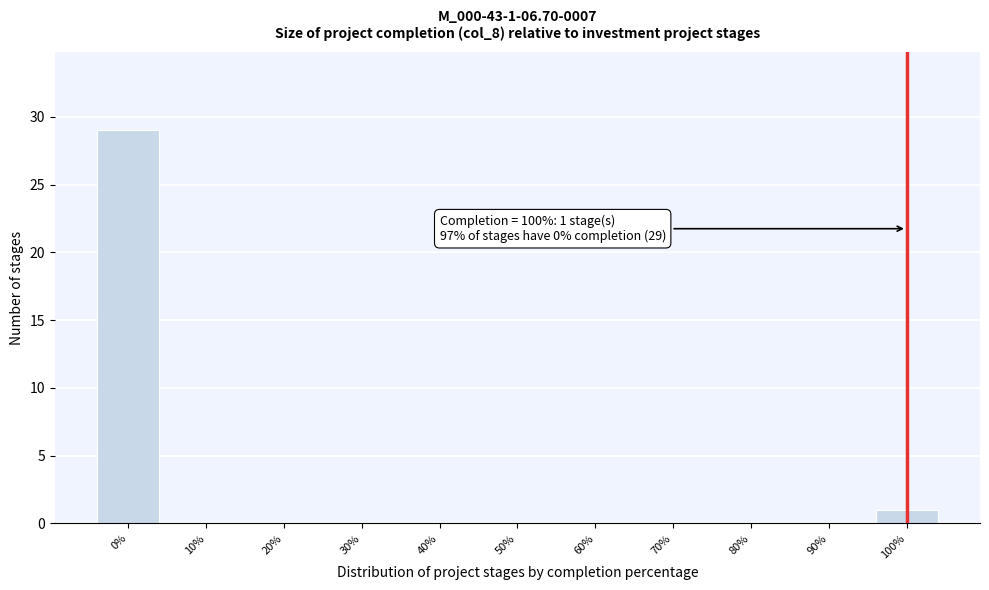

Reading right to left, list all the values displayed in this chart.

100%=1	90%=0	80%=0	70%=0	60%=0	50%=0	40%=0	30%=0	20%=0	10%=0	0%=29